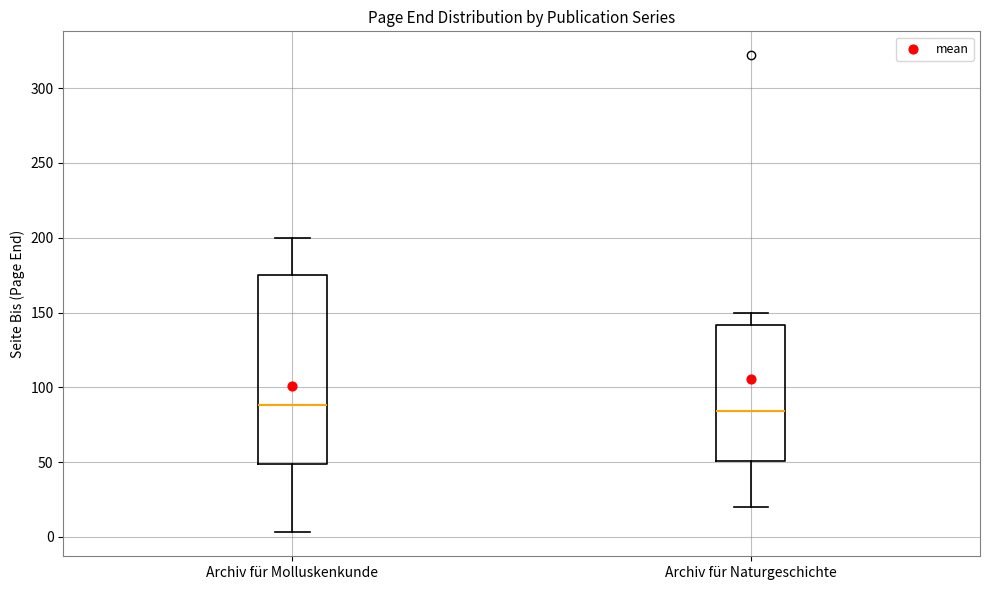

Which box is the tallest, from its lower edge to its upper edge?

Archiv für Molluskenkunde